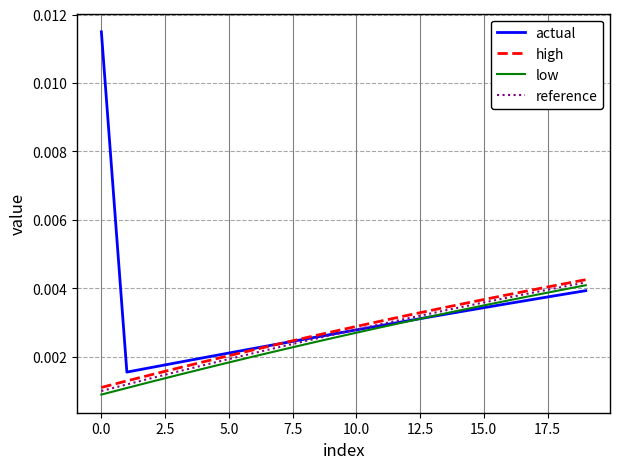

True or false: actual has more than 2 points higher than both neighbors.

False